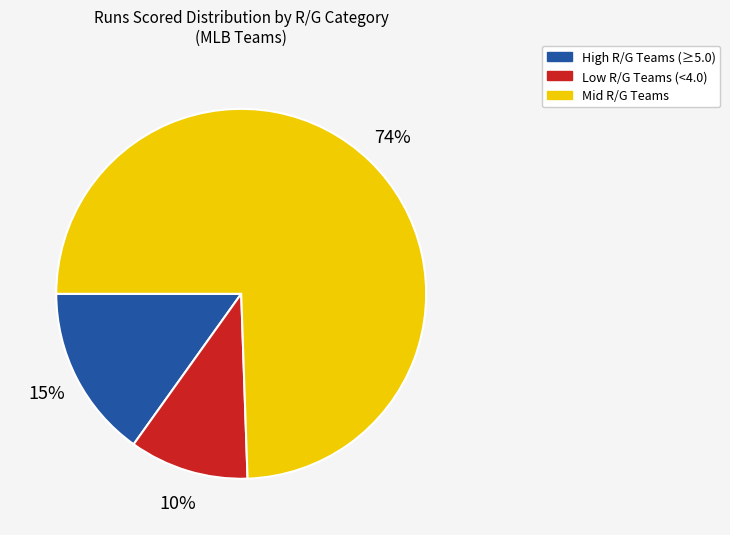

Is there a majority slice in this chart?

Yes